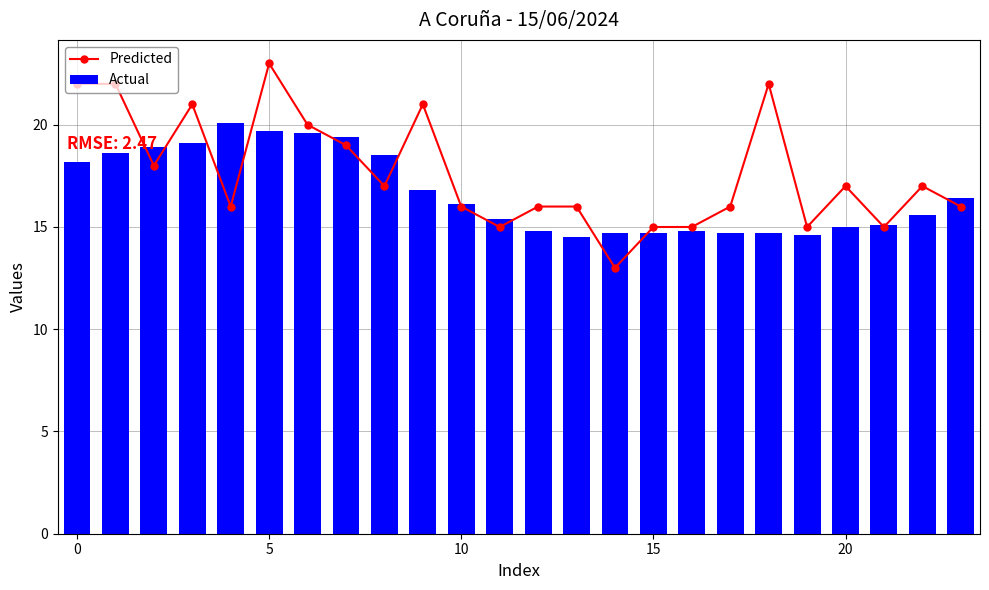

What is the spread (max minus min) of values at 16?

0.2